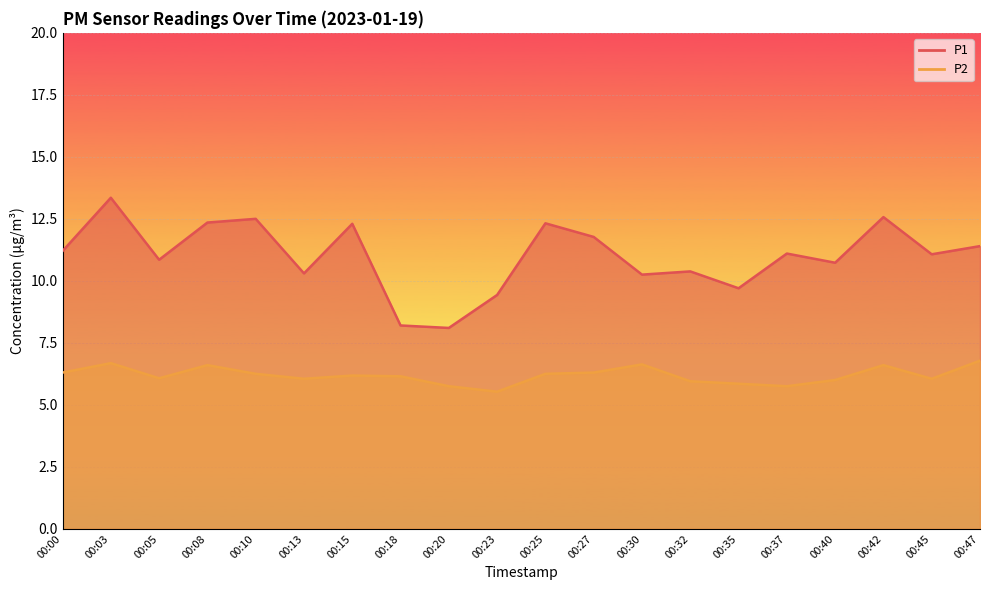

Is it true that P1 equals 10.2 at 00:30?

True